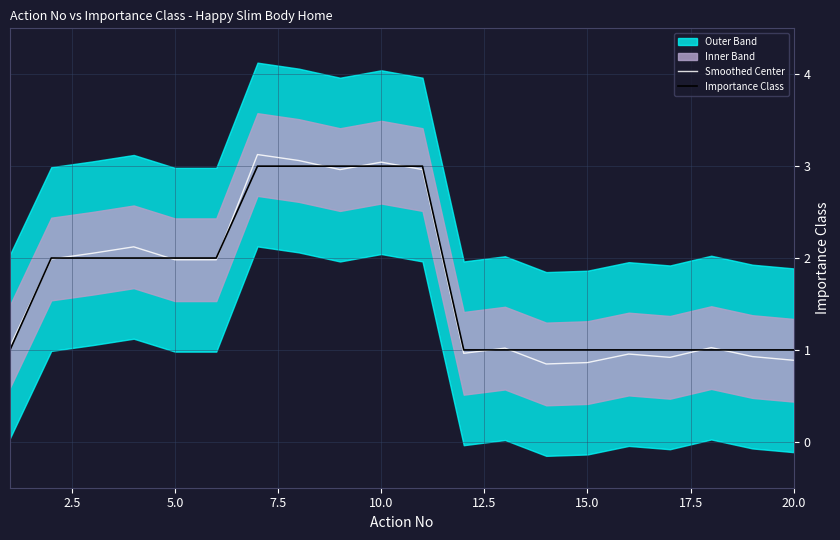

Reading right to left, what are all the values shown in this chart?

Smoothed Center: 0.9	0.9	1.0	0.9	1.0	0.9	0.8	1.0	1.0	3.0	3.0	3.0	3.1	3.1	2.0	2.0	2.1	2.1	2.0	1.0
Importance Class: 1.0	1.0	1.0	1.0	1.0	1.0	1.0	1.0	1.0	3.0	3.0	3.0	3.0	3.0	2.0	2.0	2.0	2.0	2.0	1.0